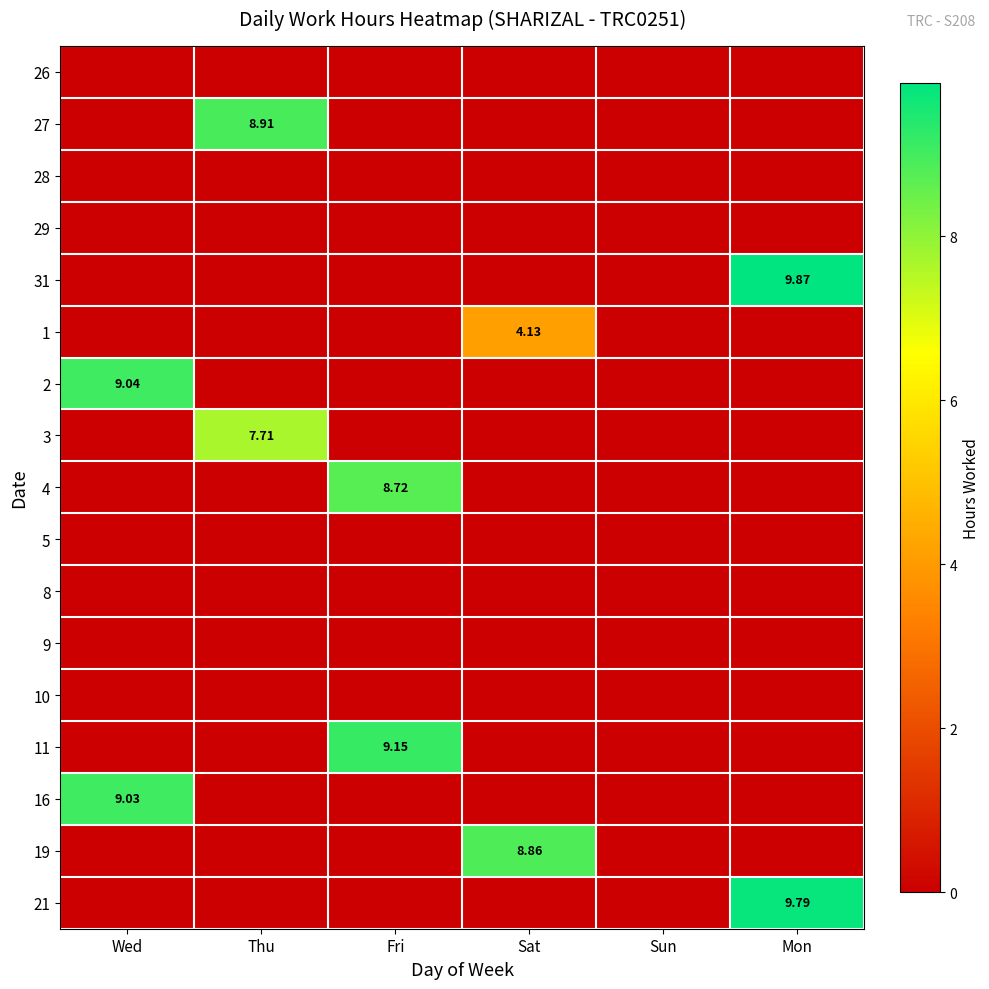

What is the maximum value shown in the chart?

9.9